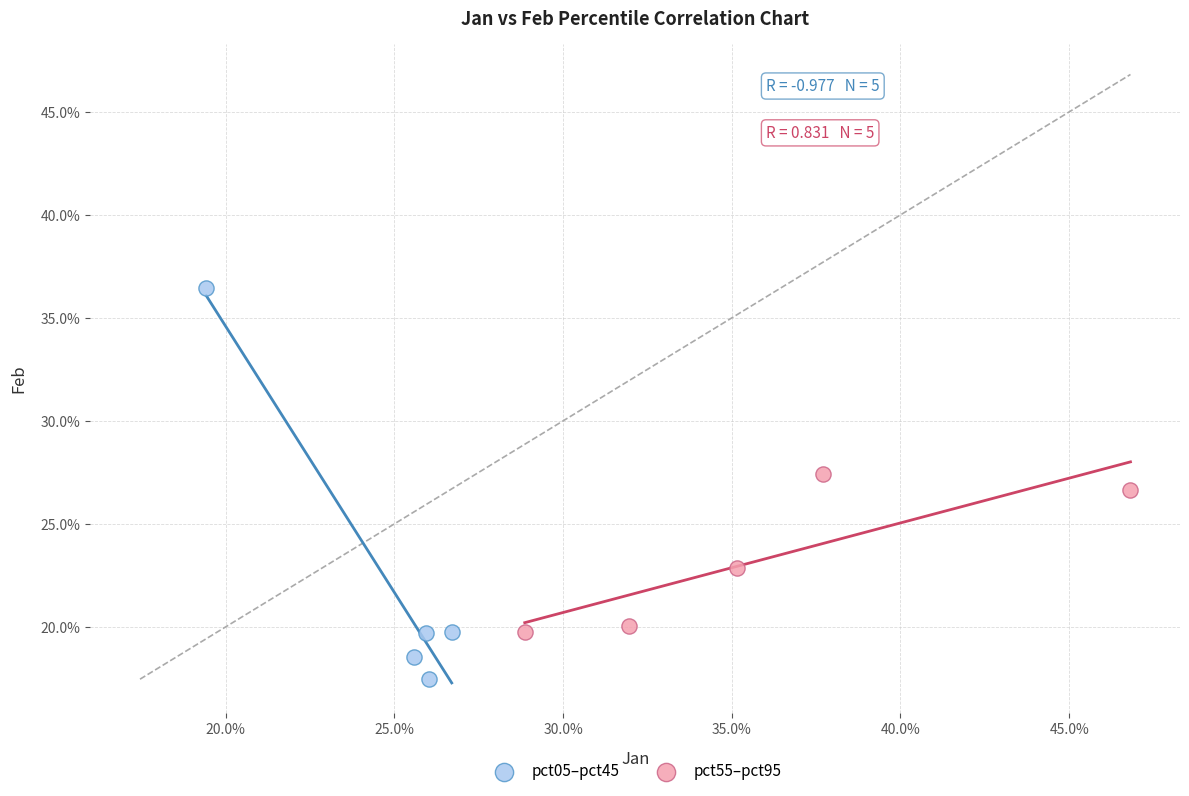

Which series has the largest Y range (max minus min)?

pct05–pct45